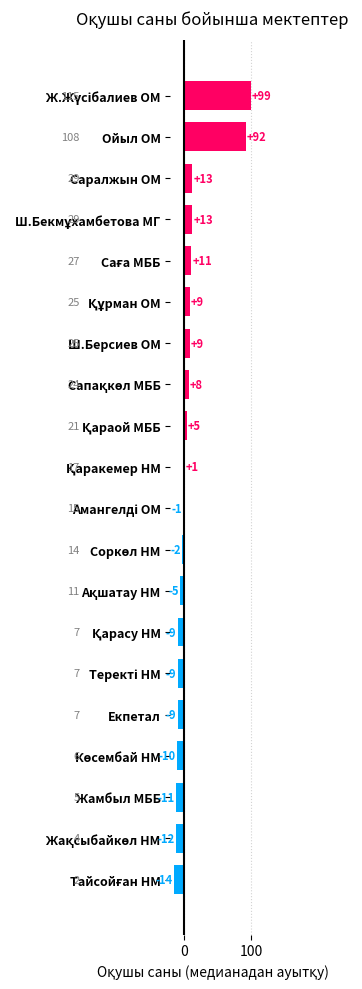

What is the difference between the maximum and second lowest values?

111